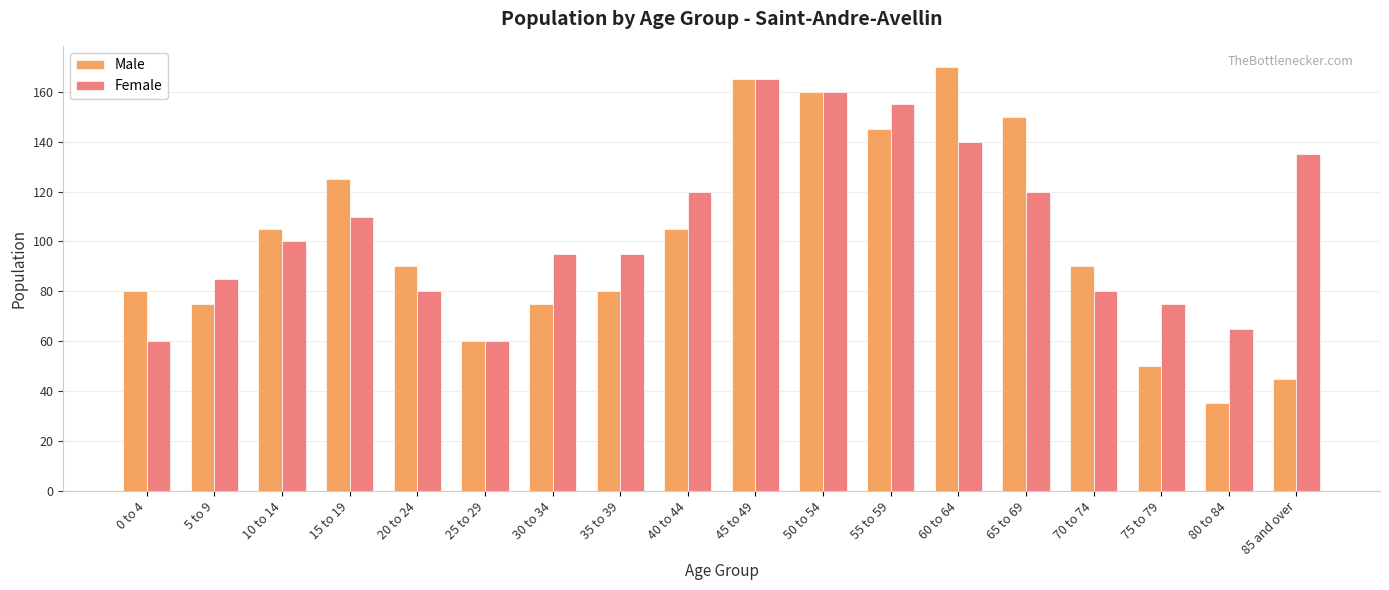

What is the maximum value shown in the chart?

170